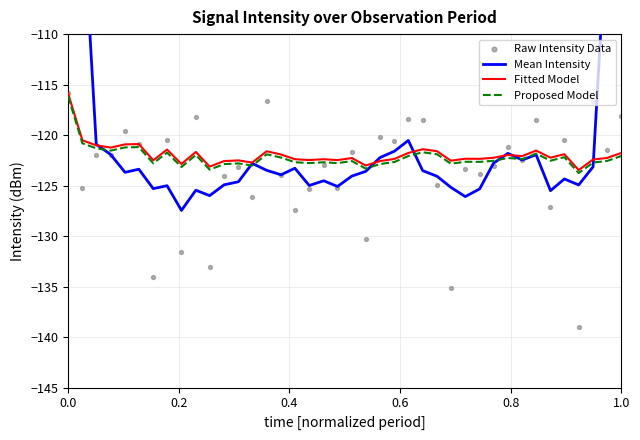

Which series has the widest spread of Y values?

Mean Intensity